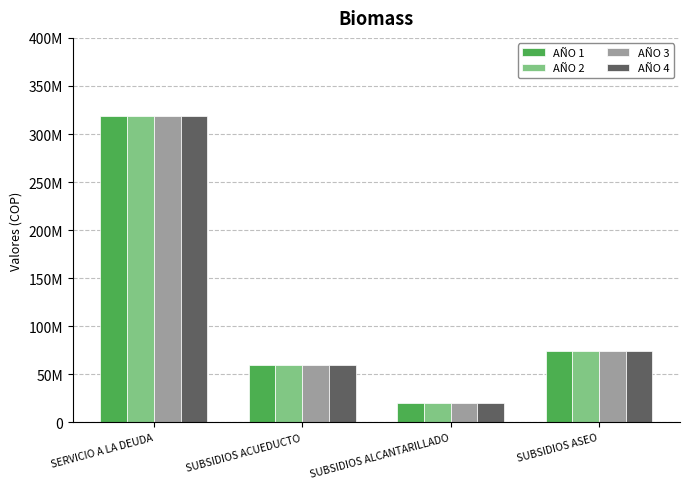

True or false: AÑO 4 has a value of 105218763 at SUBSIDIOS ACUEDUCTO.

False